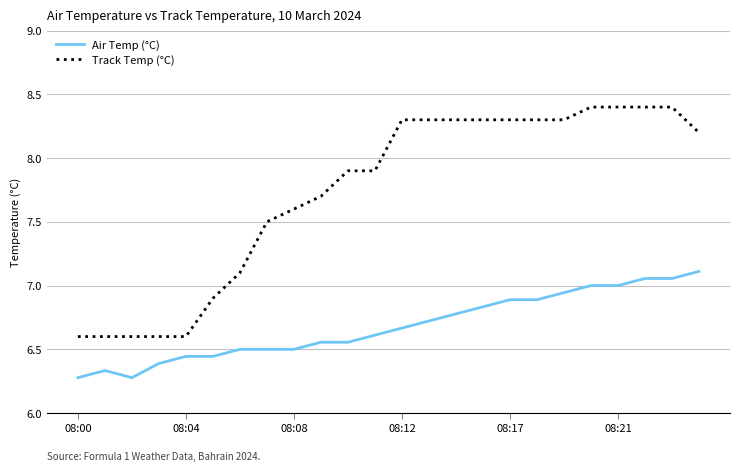

What is the greatest value displayed?

8.4